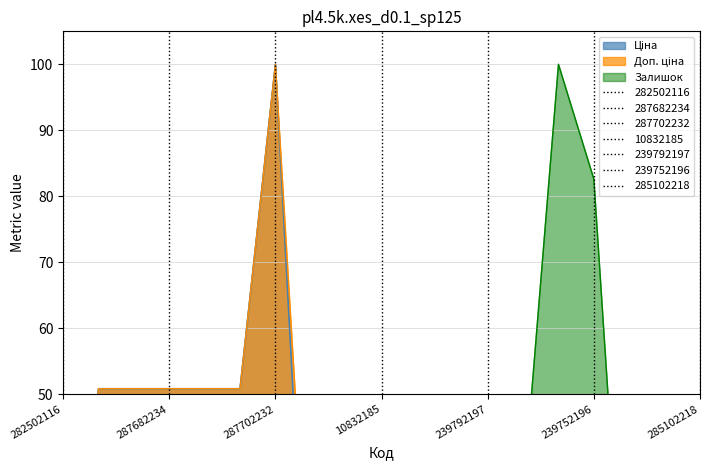

At which category does the chart reach its peak across all series?

287702232